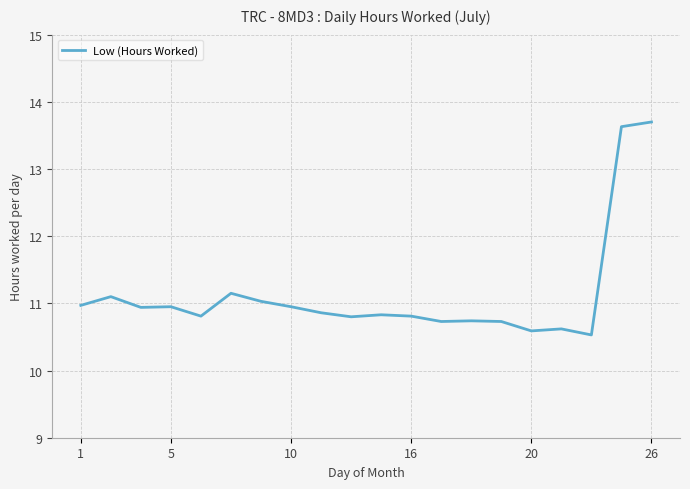

Does the chart have visible grid lines?

Yes